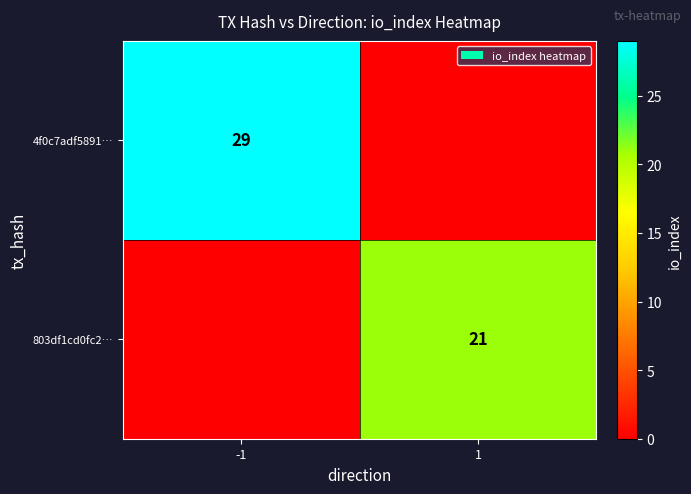

Between 1 and -1, which is larger?

-1